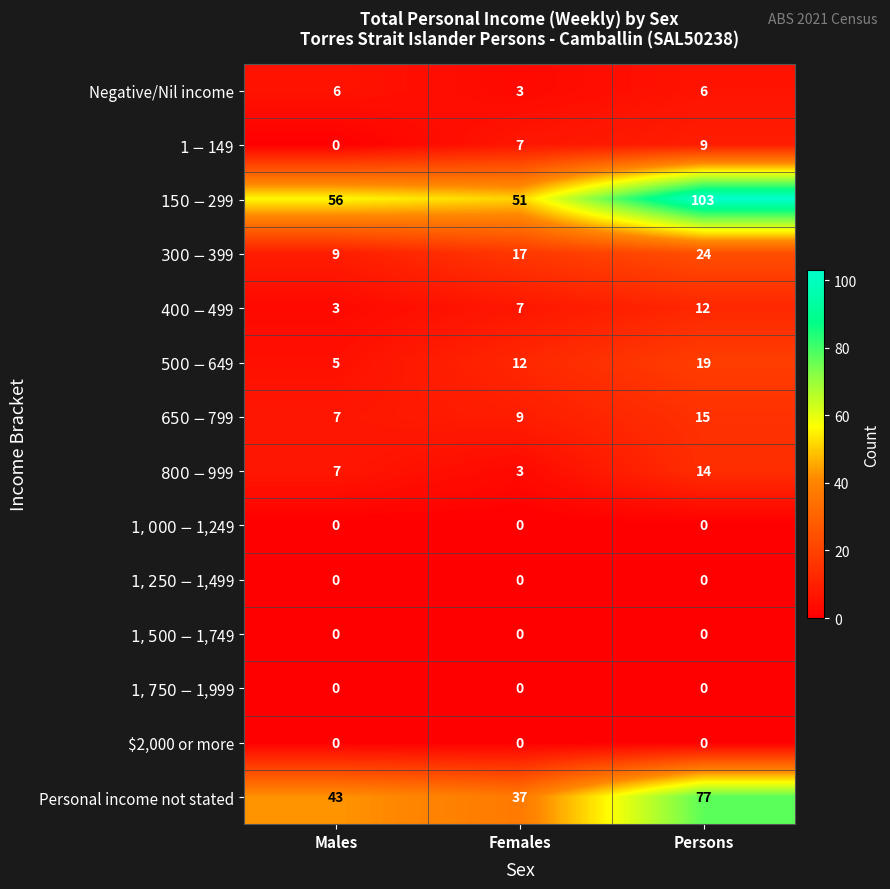

What is the maximum value shown in the chart?

103